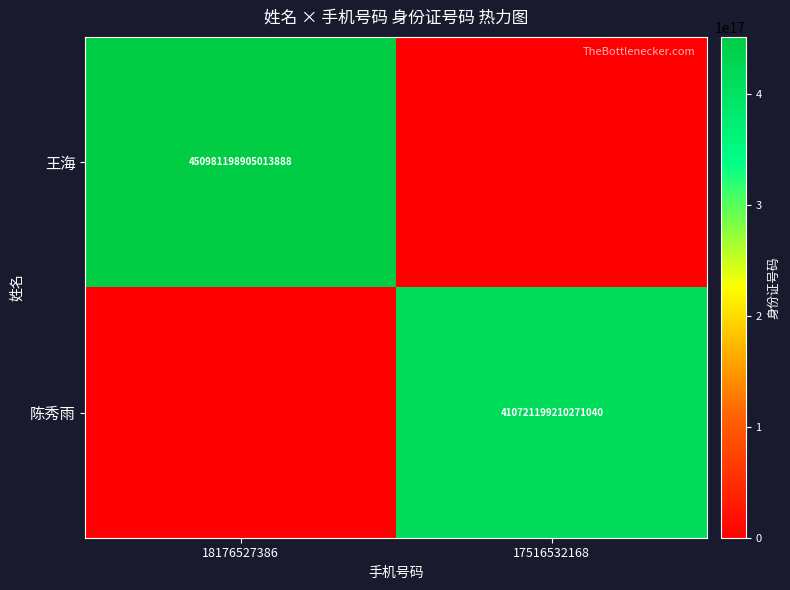

Is the value of 王海 at 18176527386 greater than the value of 陈秀雨 at 17516532168?

Yes